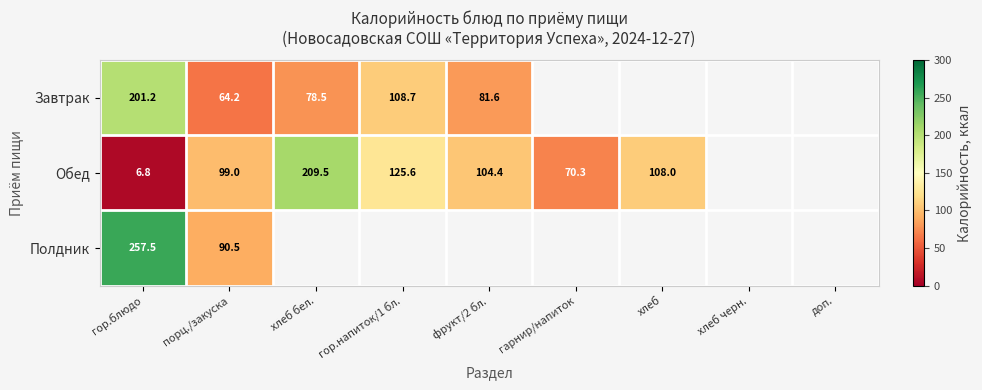

At which category is the sum across all series the highest?

гор.блюдо